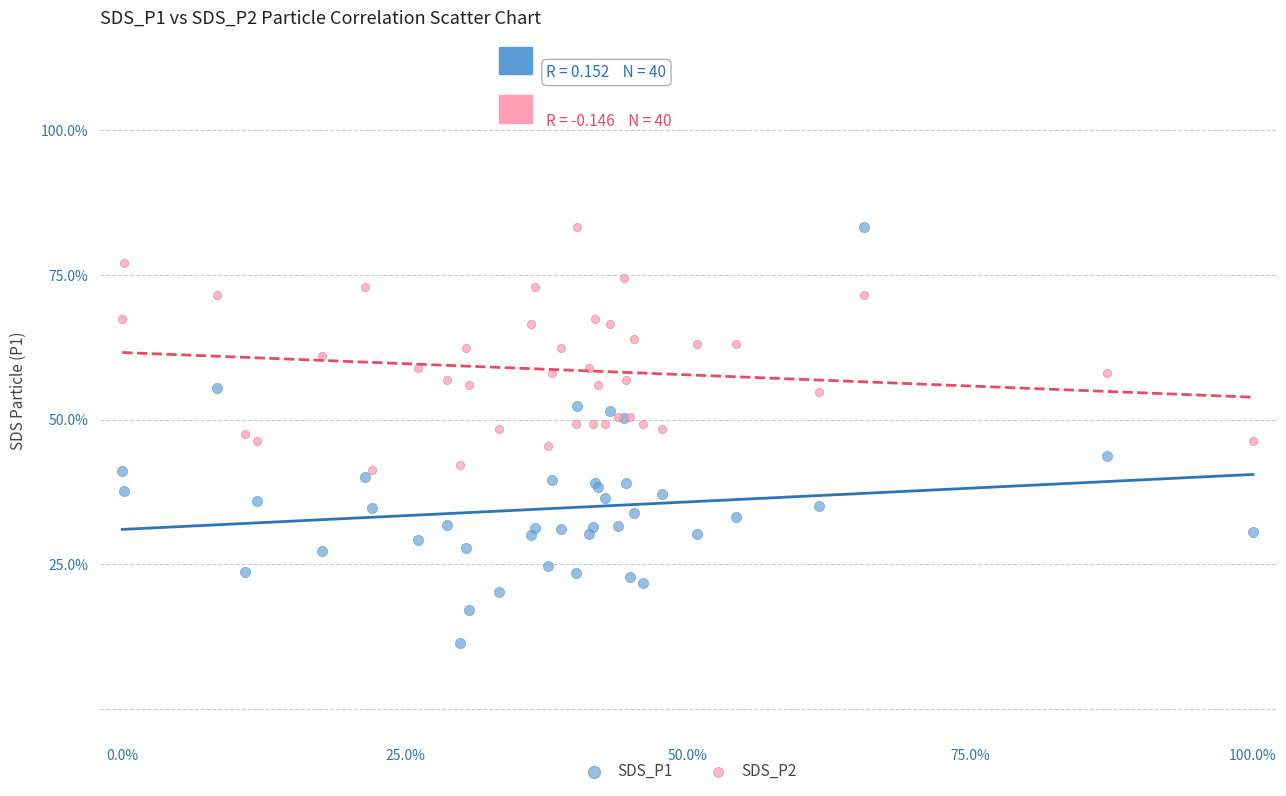

What are all the series names shown in the legend?

SDS_P1, SDS_P2